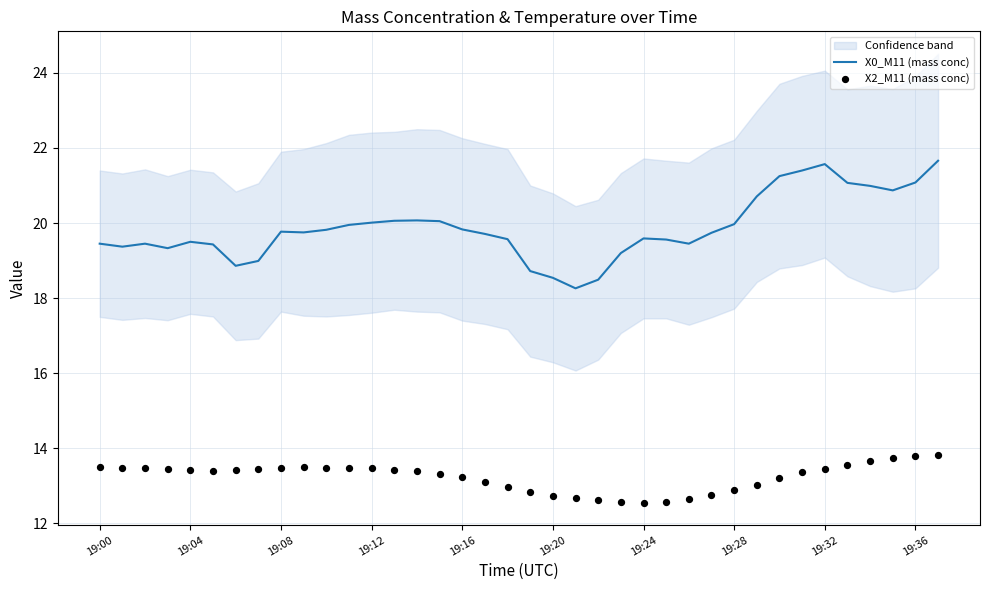

Which series reaches the minimum Y coordinate?

X2_M11 (mass conc)